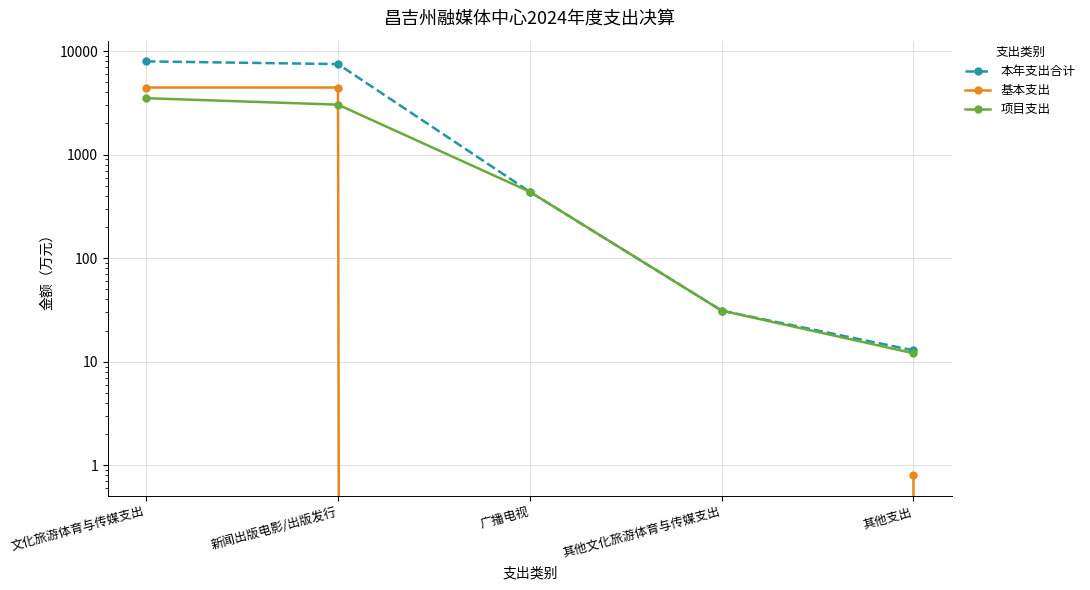

At which category is the sum across all series the highest?

文化旅游体育与传媒支出